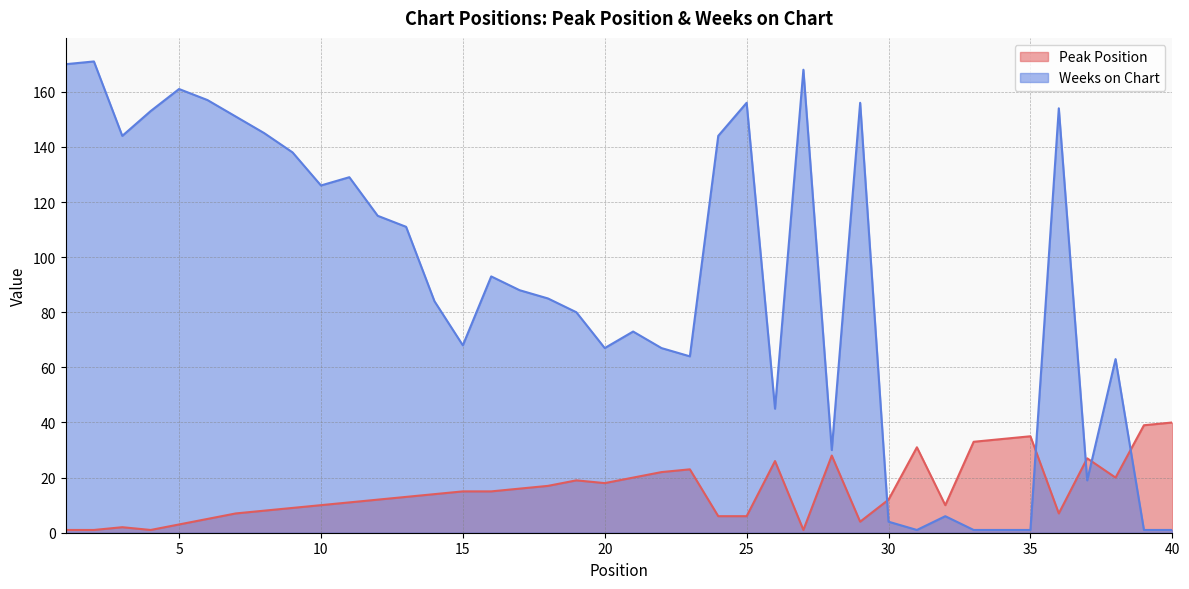

How many values in the Weeks on Chart series are below 88?

20